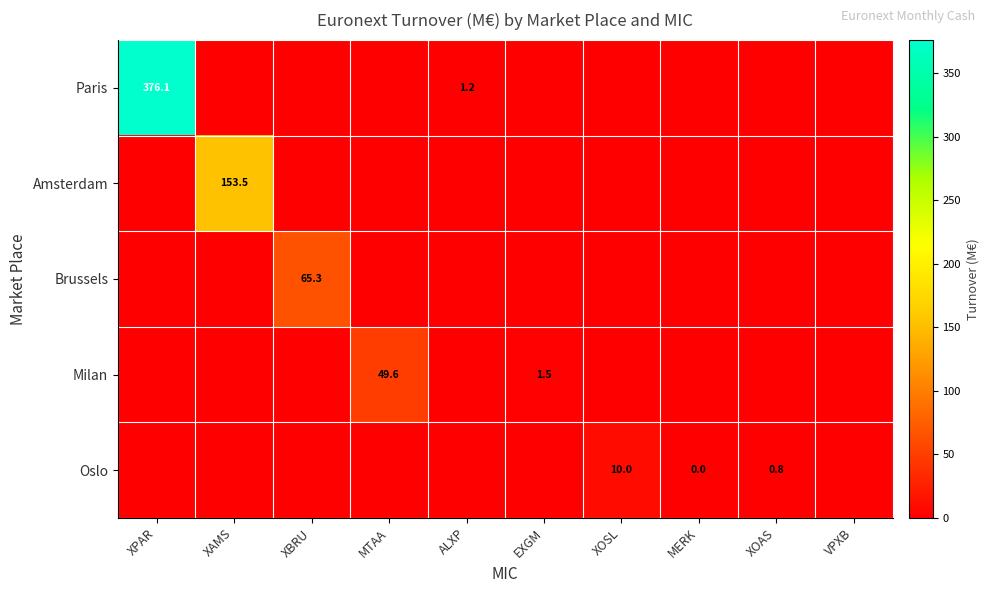

Is it true that Oslo equals 0.5 at XOAS?

False